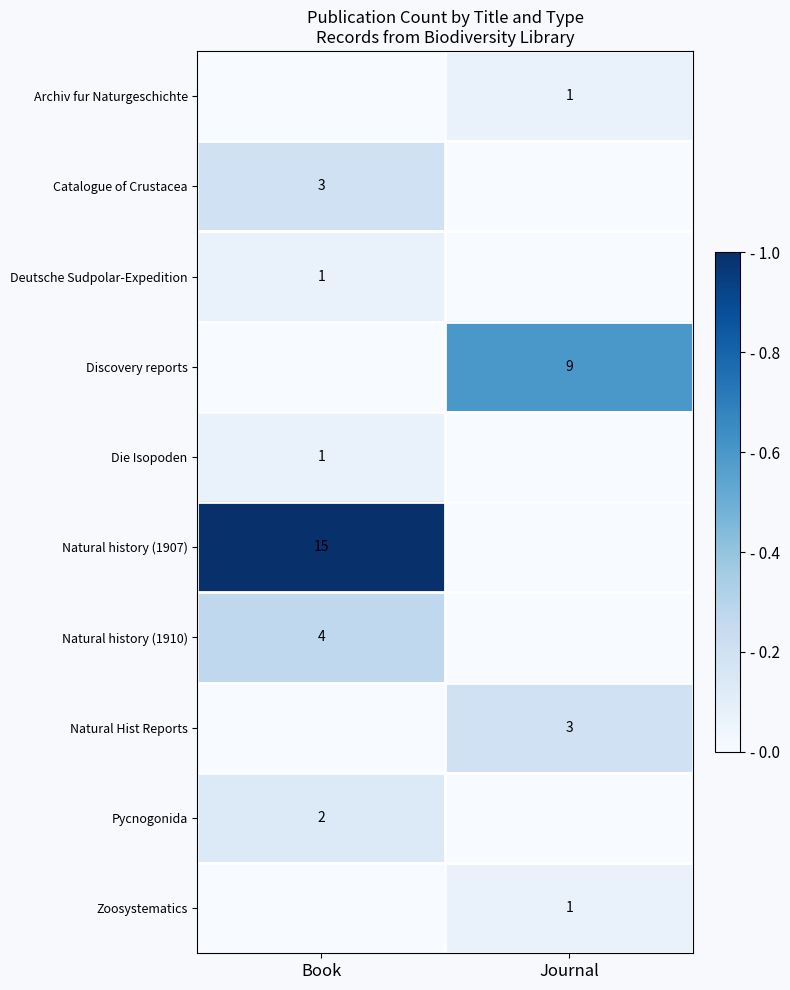

The value of Zoosystematics at Journal is 2. True or false?

False